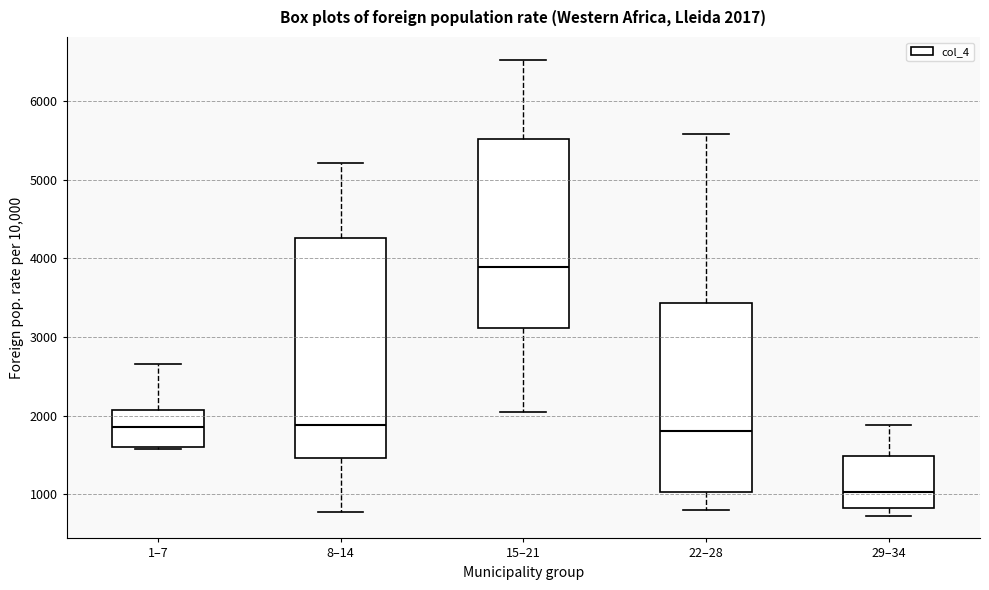

Which box is the tallest, from its lower edge to its upper edge?

8–14